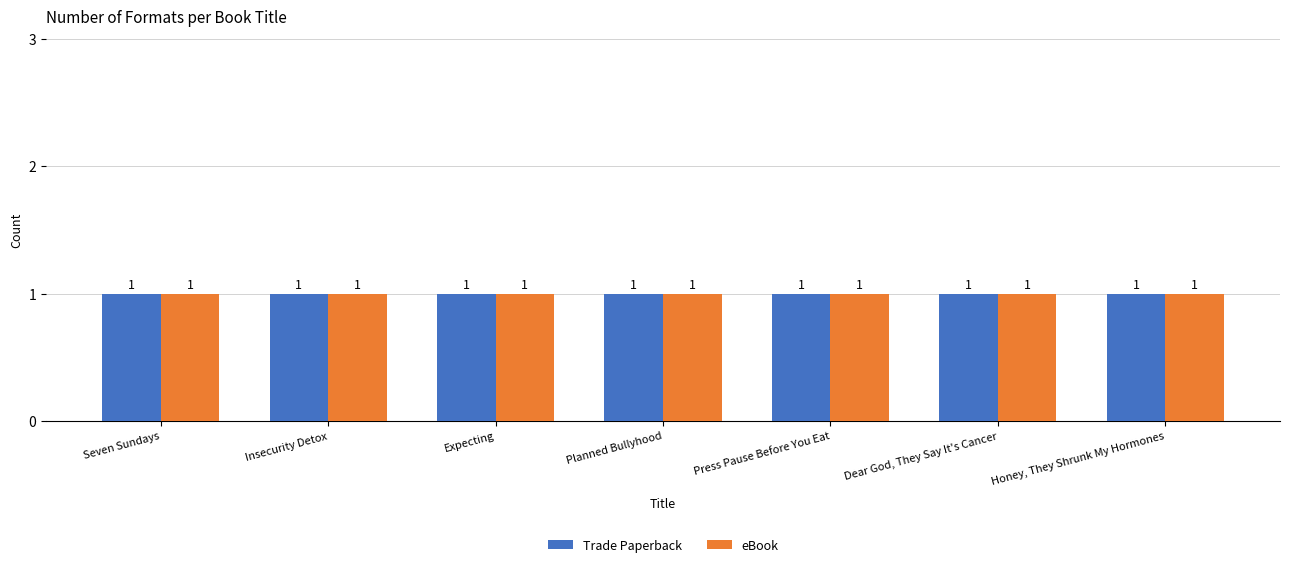

Which series has the largest range (max minus min)?

Trade Paperback